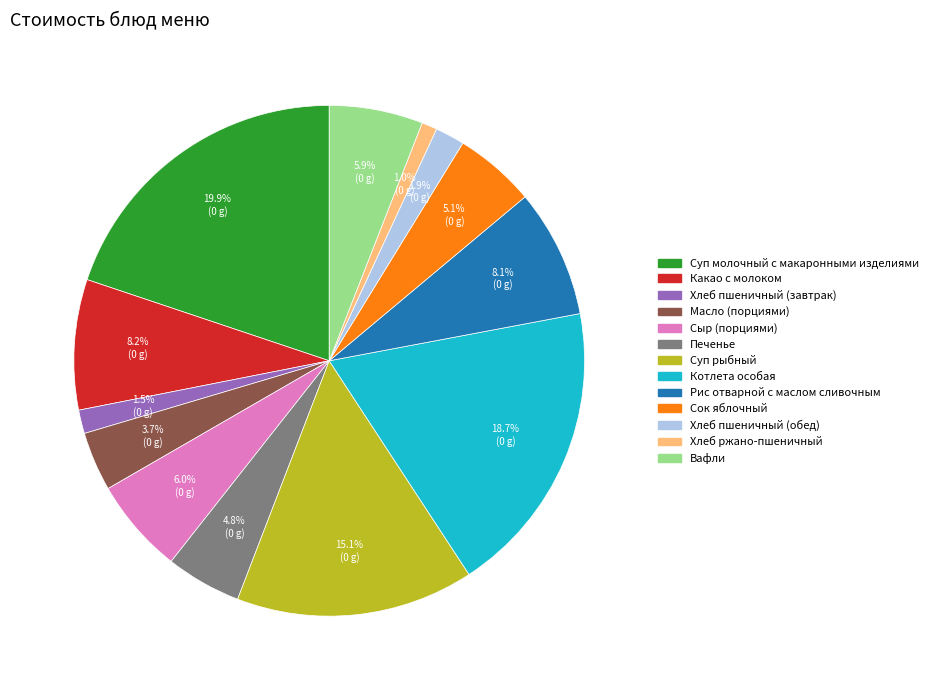

Which category has the smallest portion of the pie?

Хлеб ржано-пшеничный